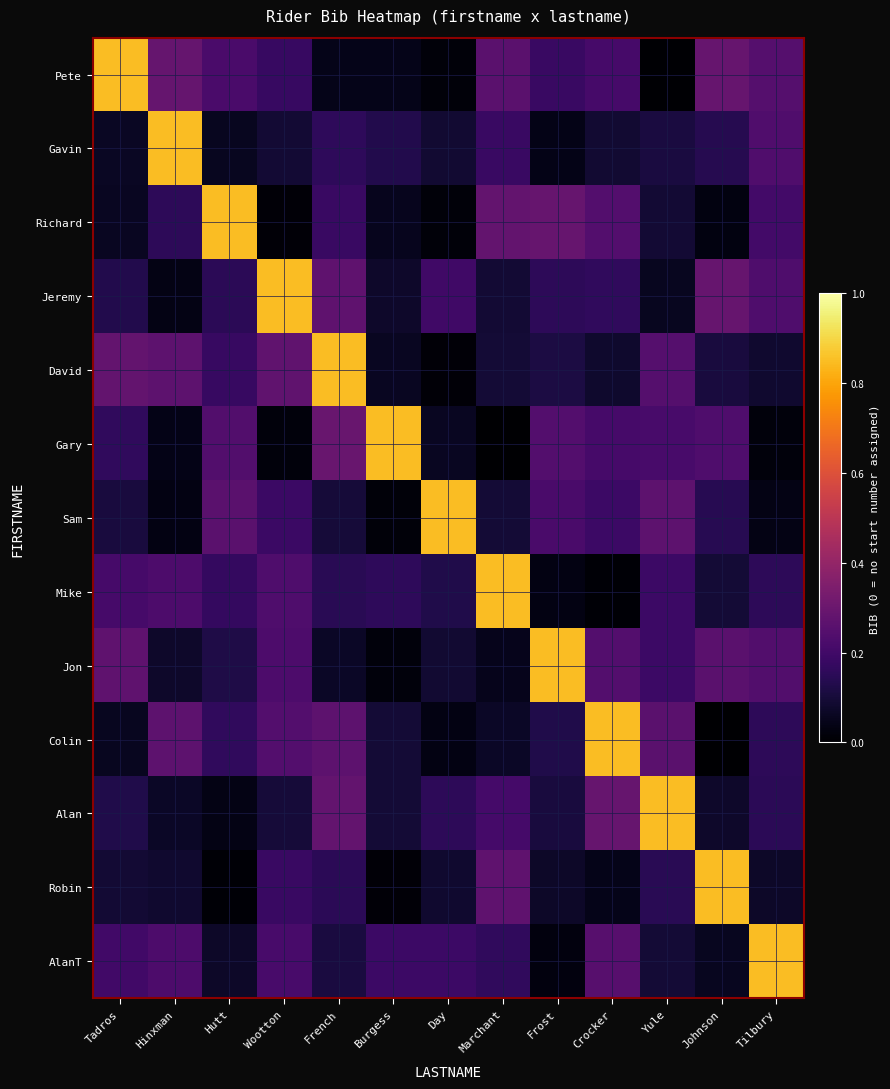

What is the total value across all series at Hutt?

2.5